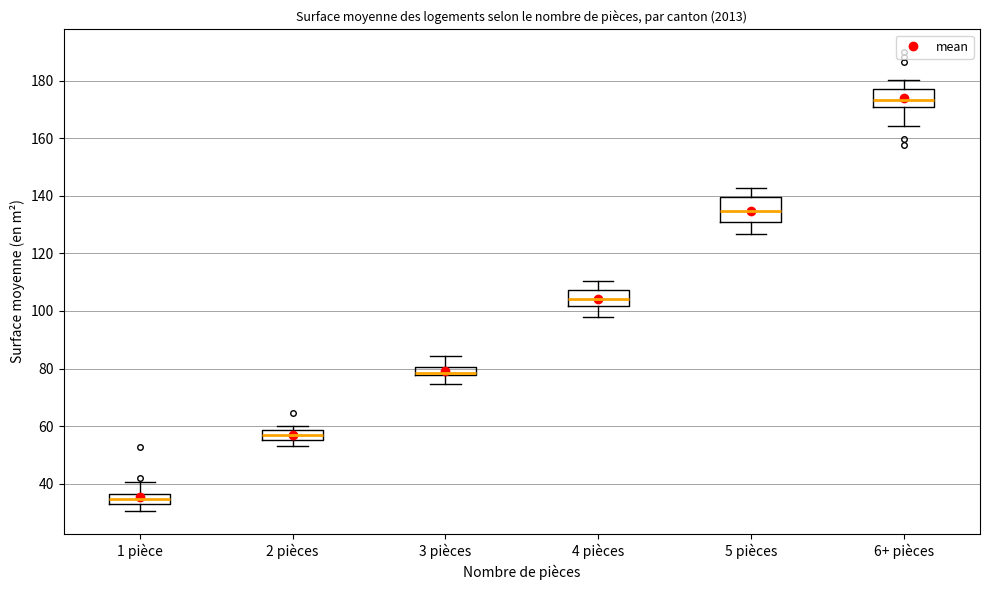

Where is the upper edge of the box for 6+ pièces on the y-axis? The values are not printed on the chart, so give them approximately, as read against the axis.

178